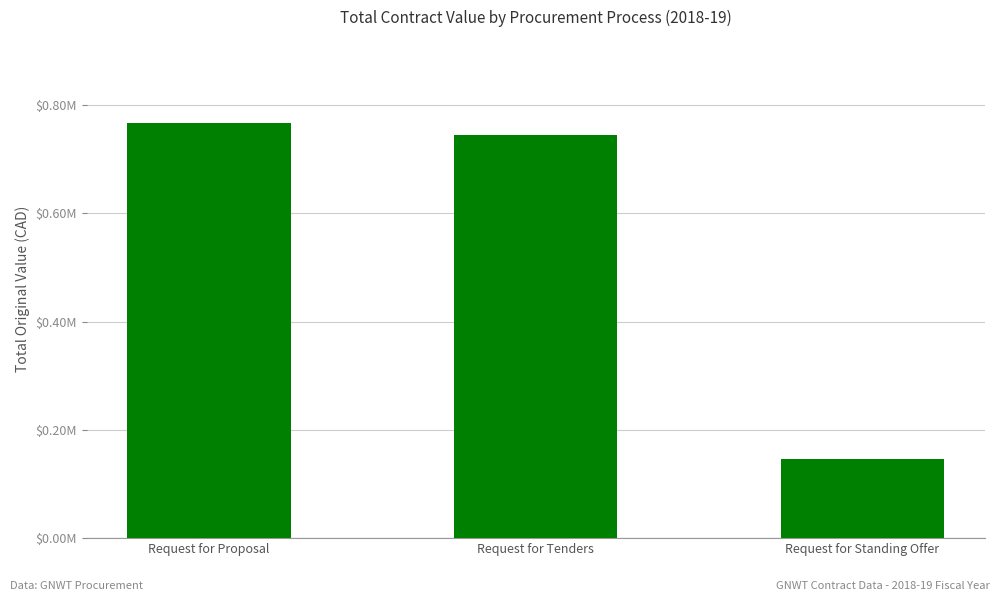

List the labels in order of value, largest first.

Request for Proposal, Request for Tenders, Request for Standing Offer